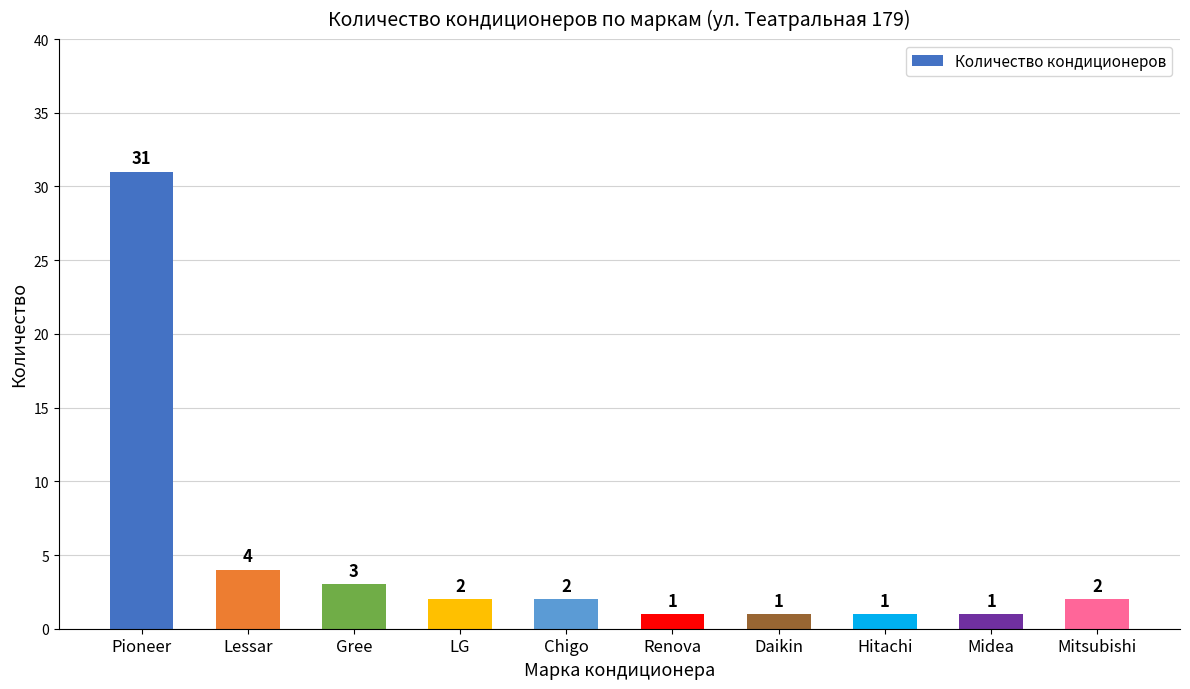

At which label is the value closest to 16?

Lessar